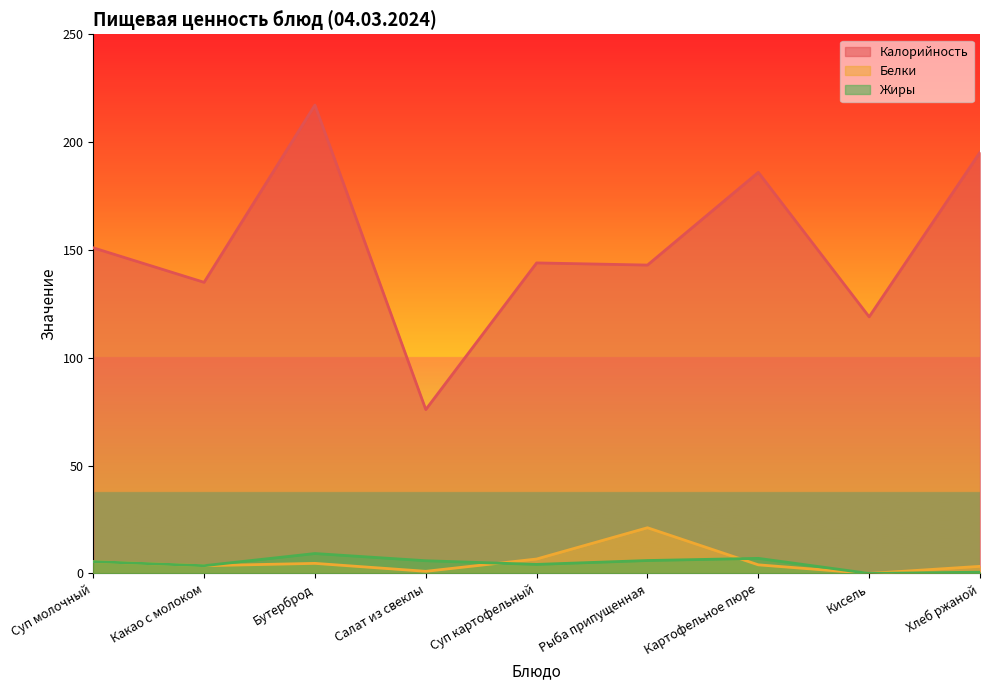

The value of Жиры at Суп молочный is 5.5. True or false?

True